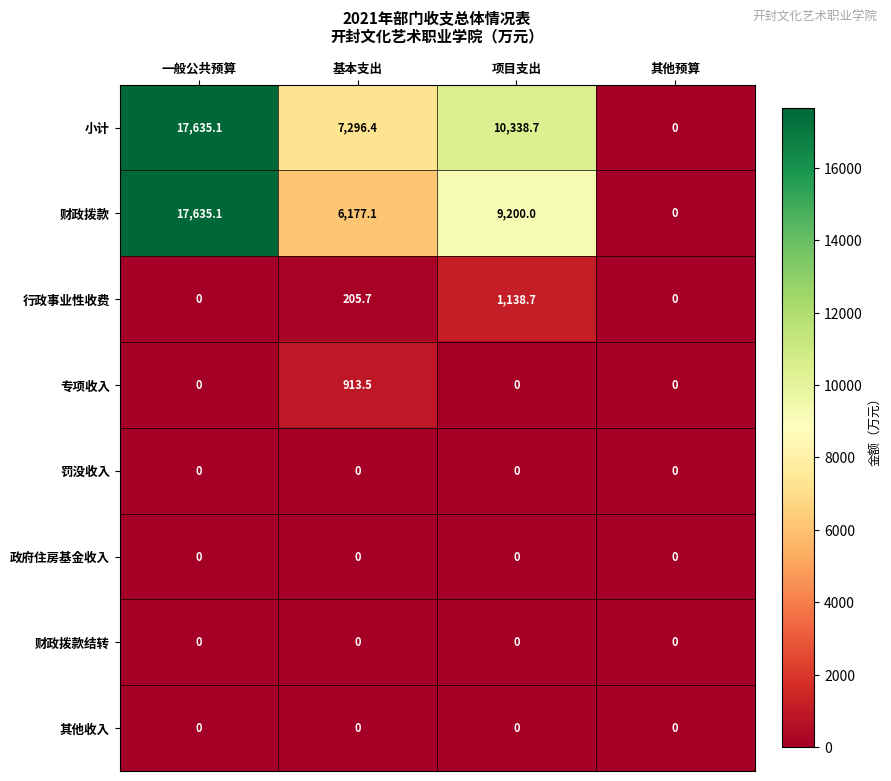

Which series changed the most between 项目支出 and 其他预算?

小计